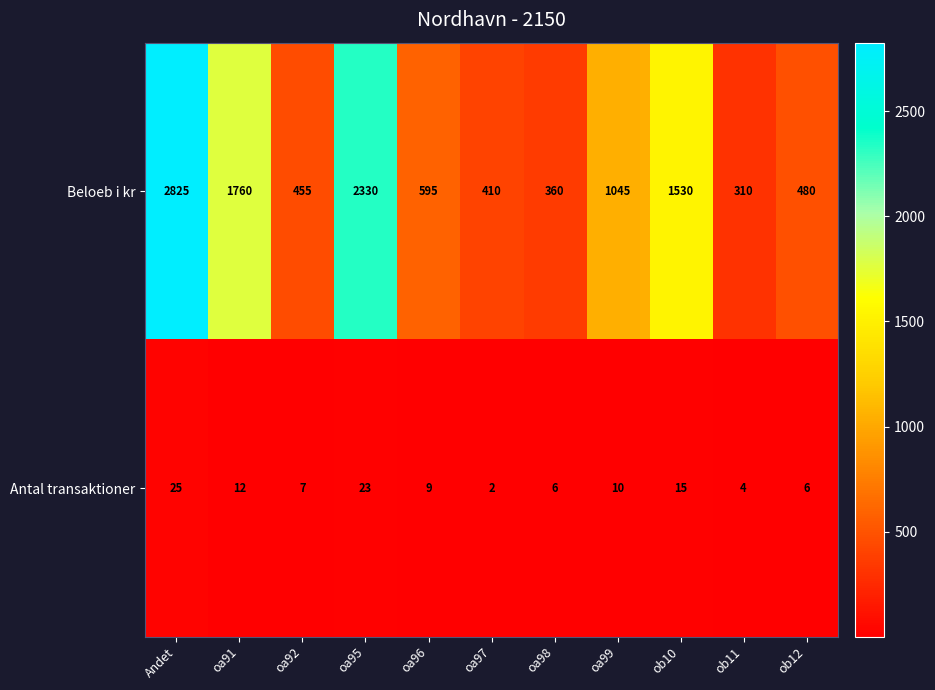

Where does the Antal transaktioner series first go above 9?

Andet